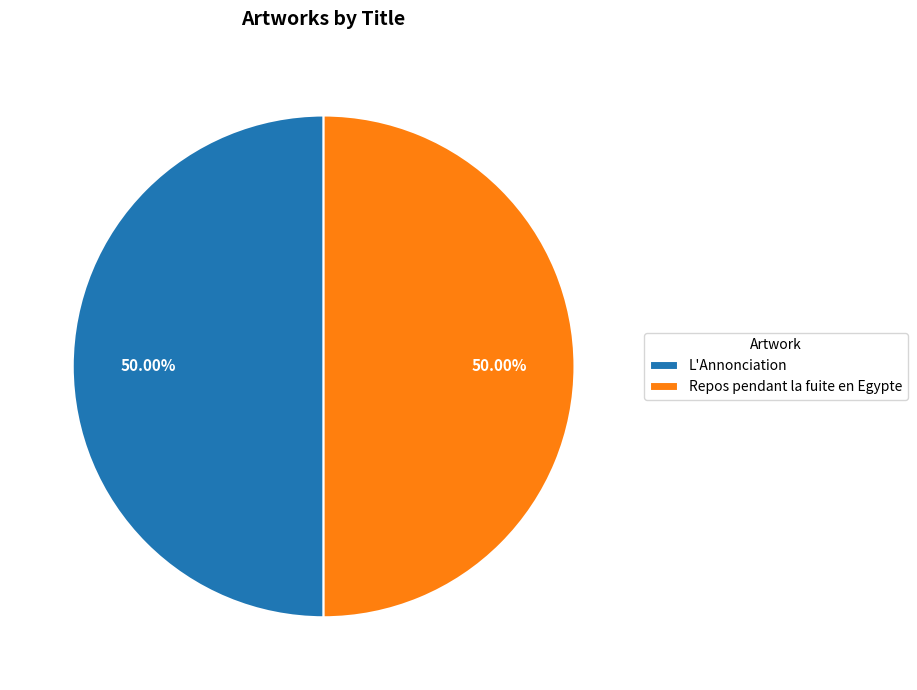

Count the number of slices in the pie.

2